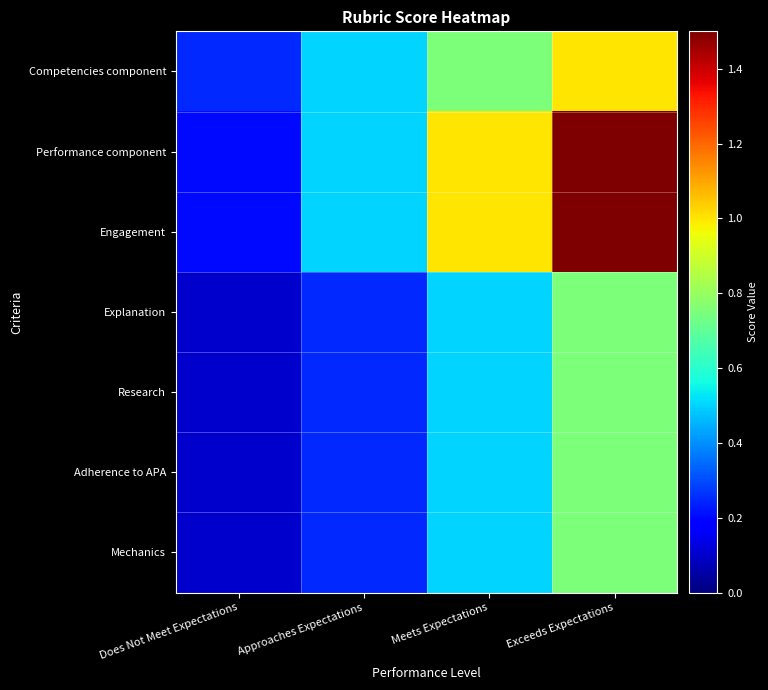

Which series has the widest spread of values?

Performance component